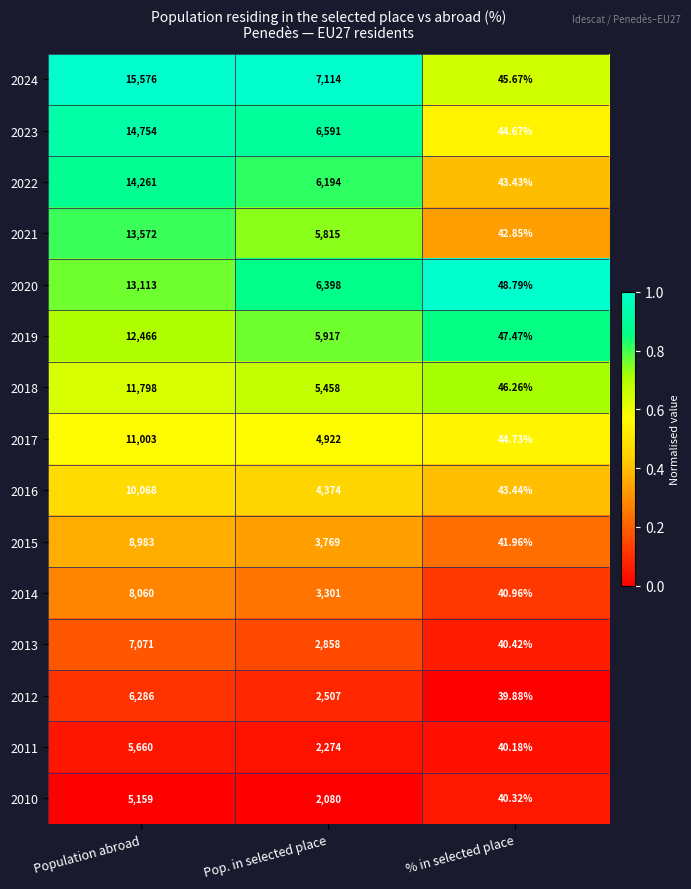

Which series has the largest total across all categories?

2024